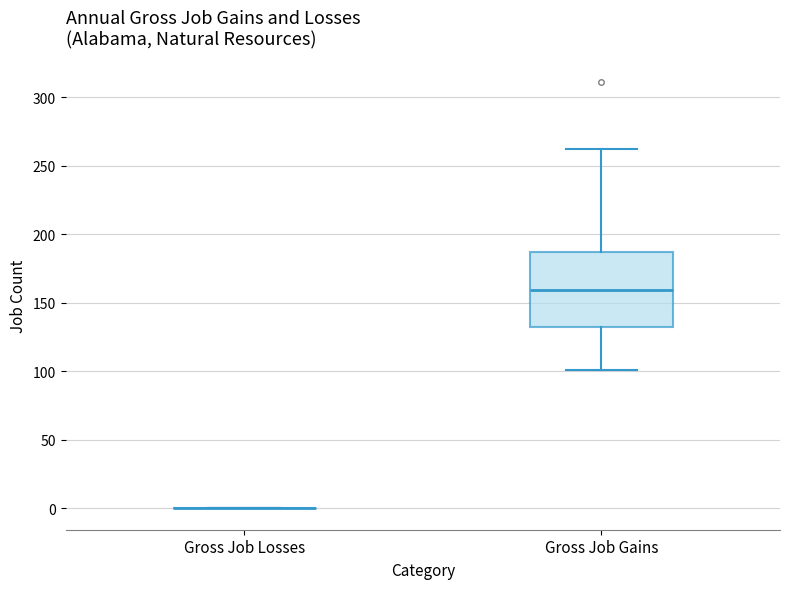

Comparing the boxes themselves (not the whiskers), which one is the tallest?

Gross Job Gains